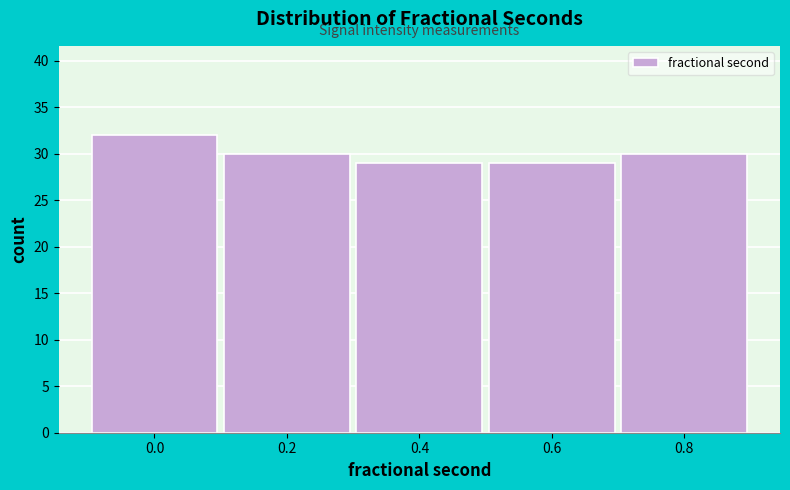

Reading right to left, list all the values displayed in this chart.

0.8=30	0.6=29	0.4=29	0.2=30	0.0=32